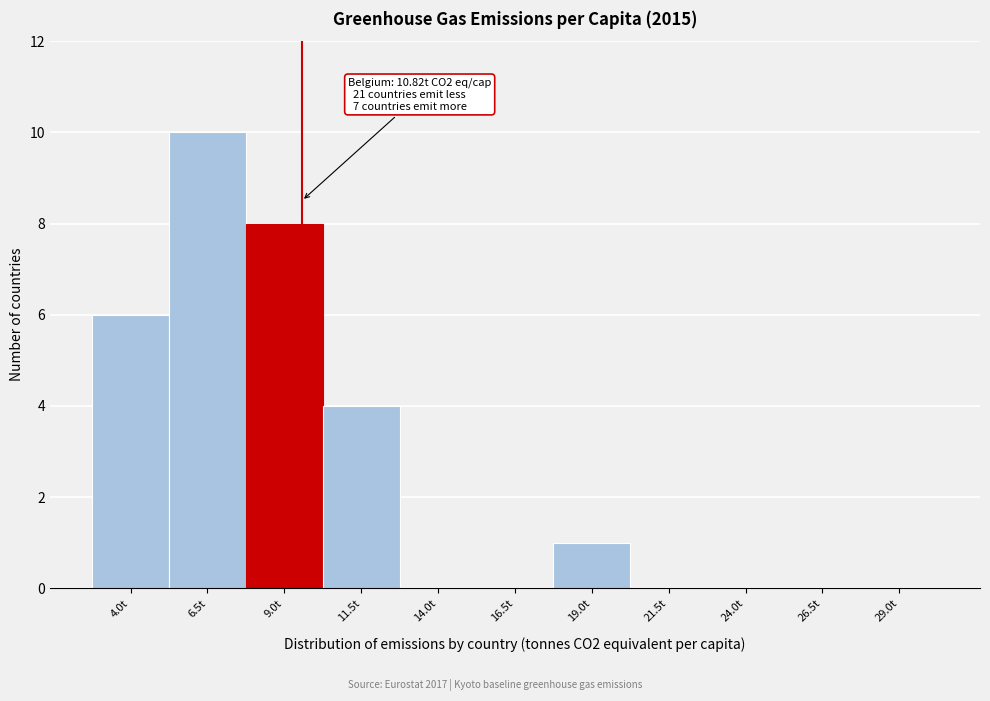

Reading left to right, what are all the values shown in this chart?

4.0t=6	6.5t=10	9.0t=8	11.5t=4	14.0t=0	16.5t=0	19.0t=1	21.5t=0	24.0t=0	26.5t=0	29.0t=0